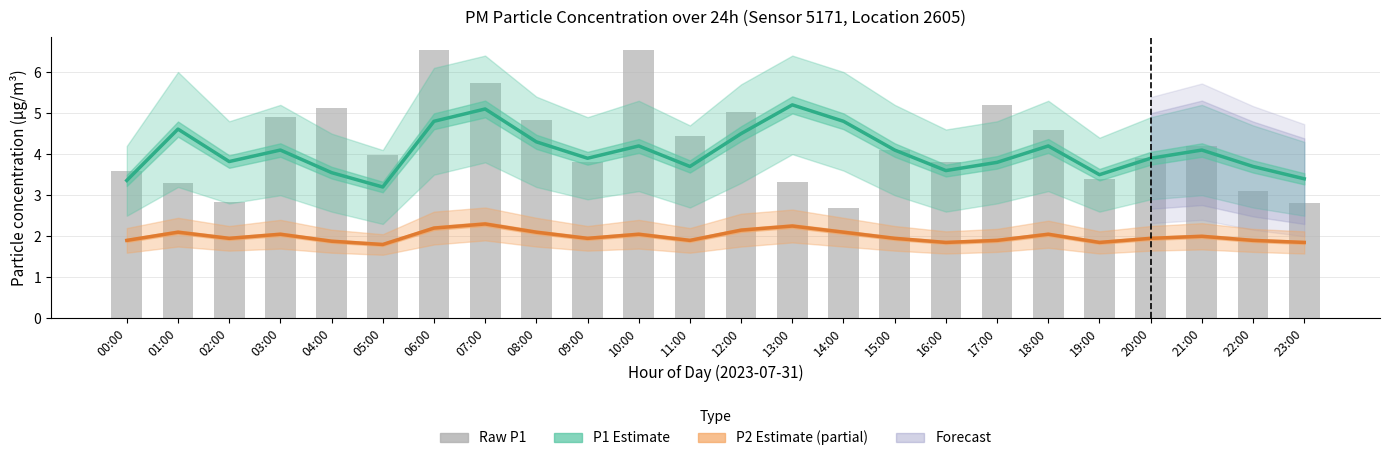

Is it true that raw P1 equals 6.9 at 17:00?

False